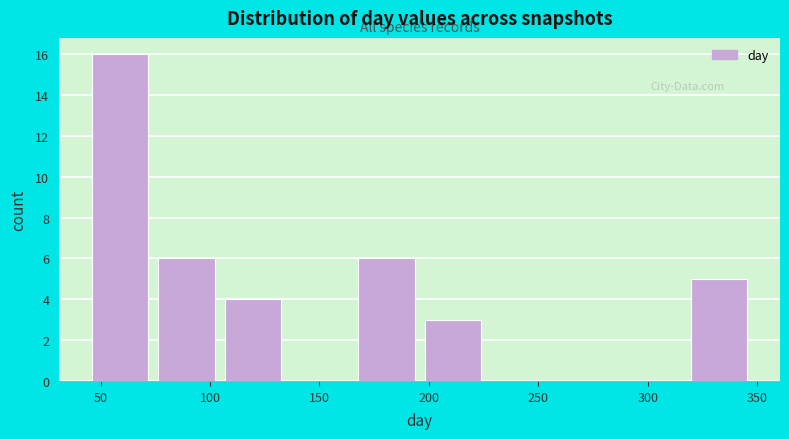

Reading left to right, transcribe this chart: for each bar, give the range it covers on the x-axis and its height. Neither the bar edges nor the heights are printed on the chart, so give them approximately, as read against the axes.

45 to 75: 16
75 to 105: 6
105 to 135: 4
135 to 170: 0
170 to 200: 6
200 to 230: 3
230 to 260: 0
260 to 290: 0
290 to 320: 0
320 to 350: 5